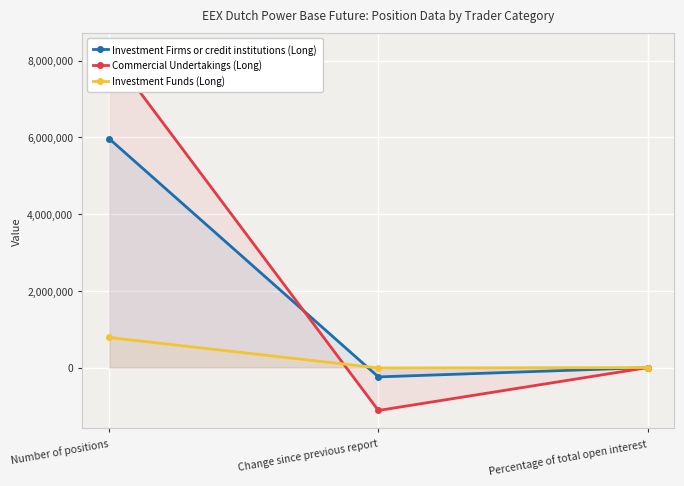

At Percentage of total open interest, list the series in order from smallest to largest.

Investment Funds (Long), Investment Firms or credit institutions (Long), Commercial Undertakings (Long)